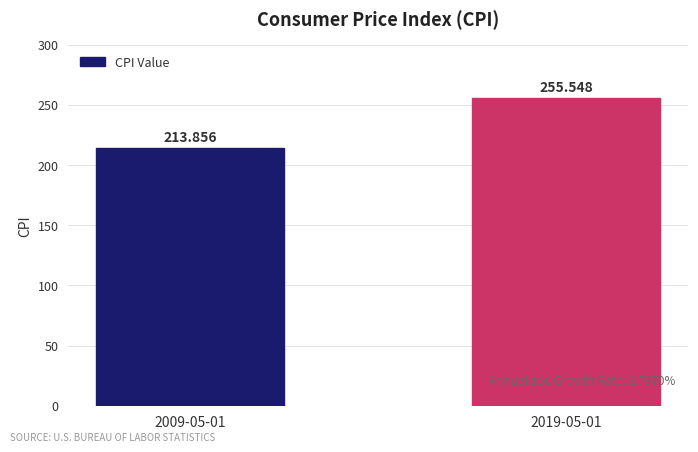

At which label is the value closest to 234?

2009-05-01